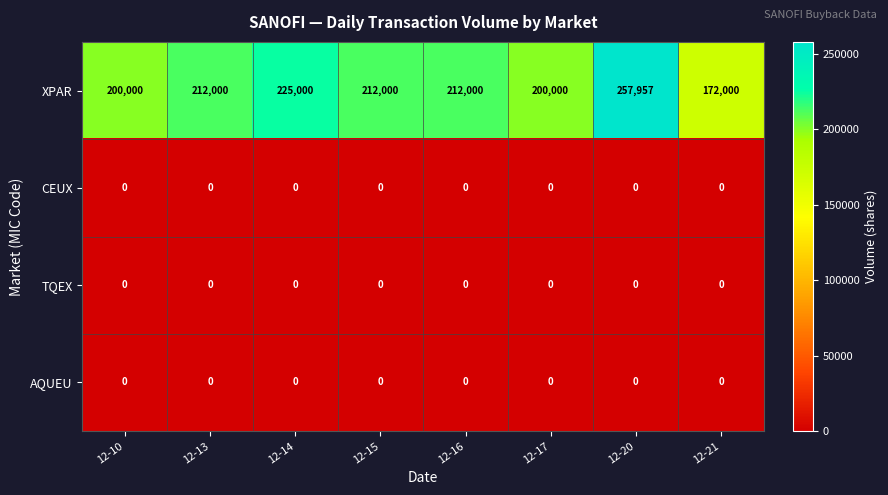

At how many categories does at least one series exceed 245676?

1